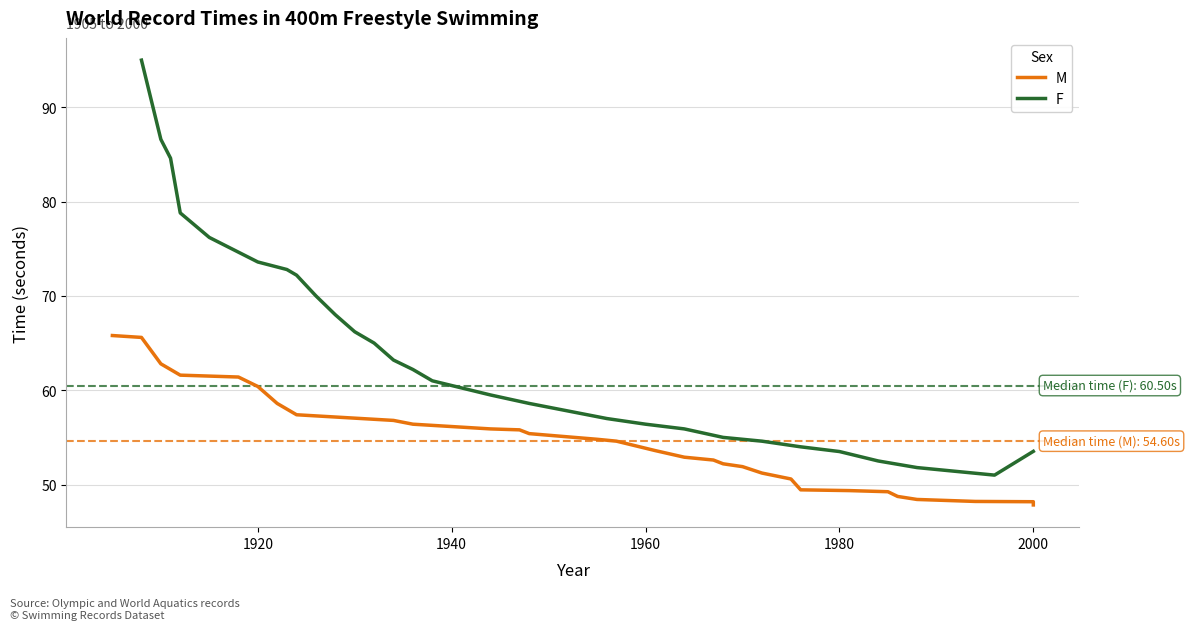

What is the maximum value for F?

95.0